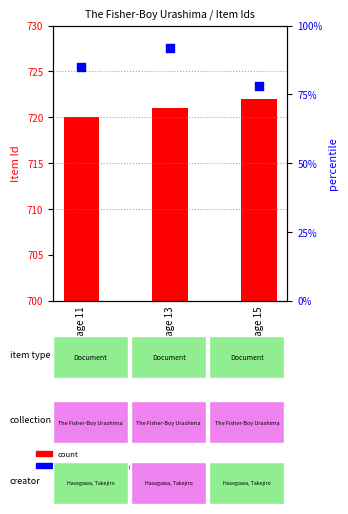

At which category is the sum across all series the highest?

Page 13